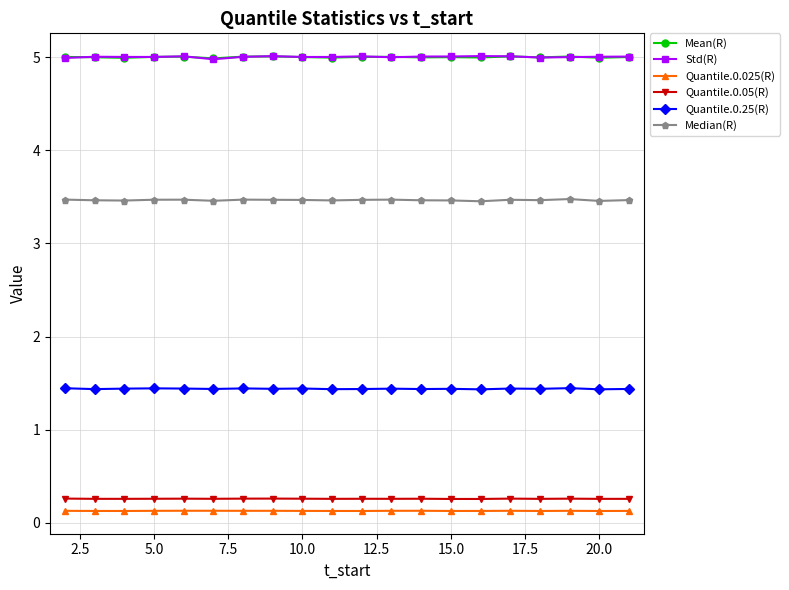

What is the maximum value shown in the chart?

5.0